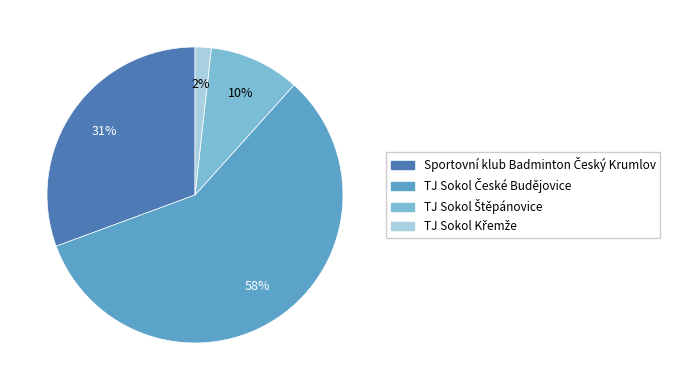

Does any single category account for the majority?

Yes